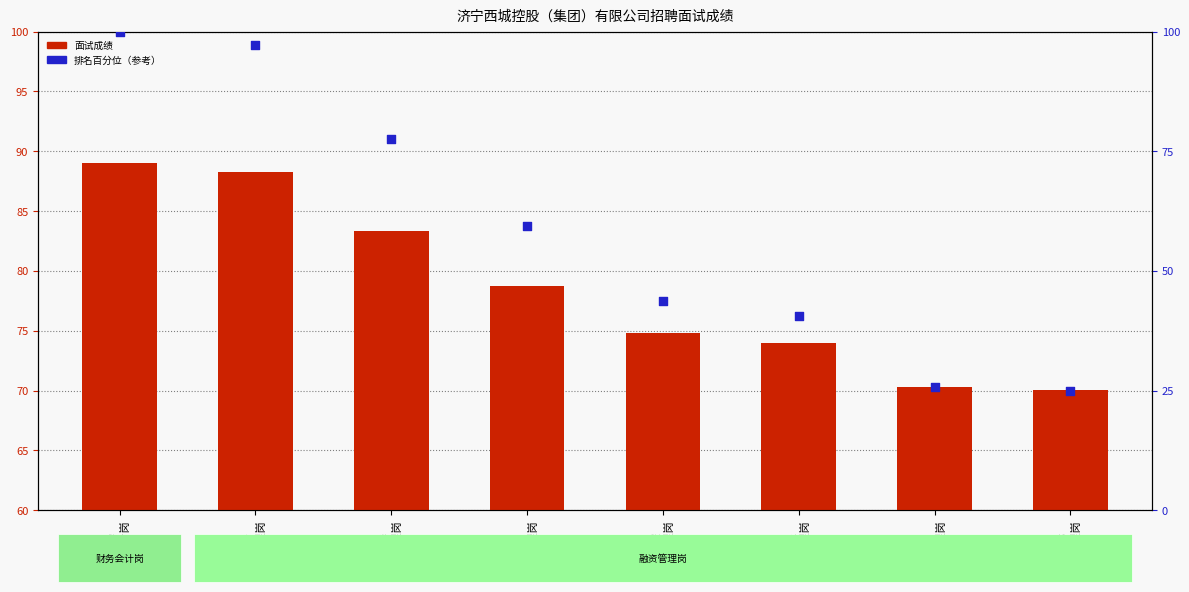

What is the total value across all series at 周婷
融资管理岗?

36.1